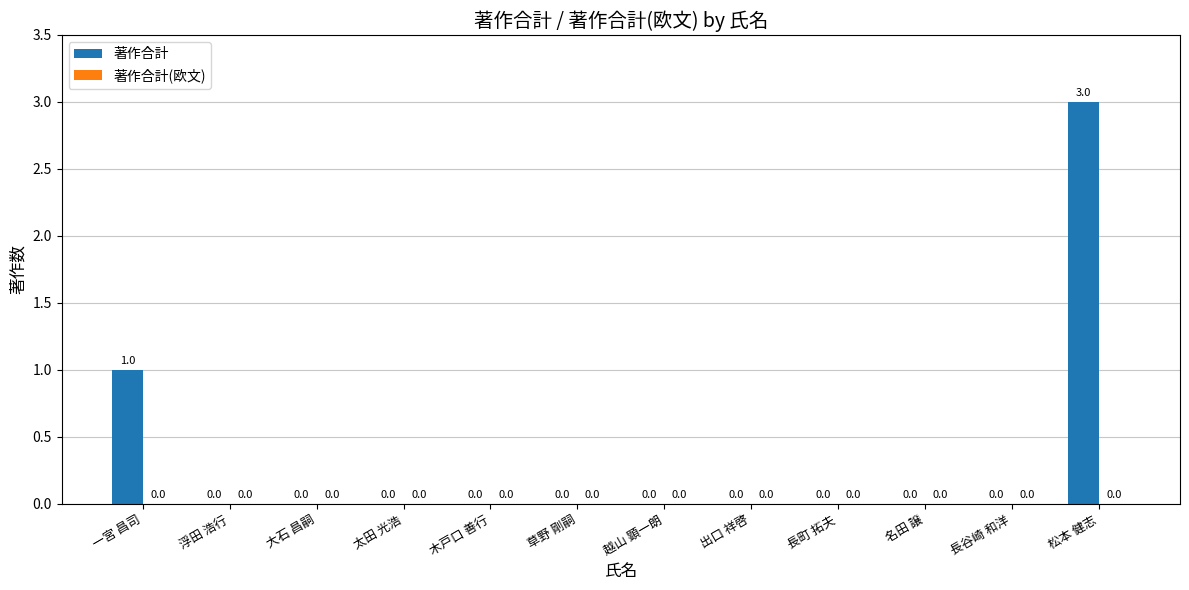

At which label is the value closest to 1?

一宮 昌司